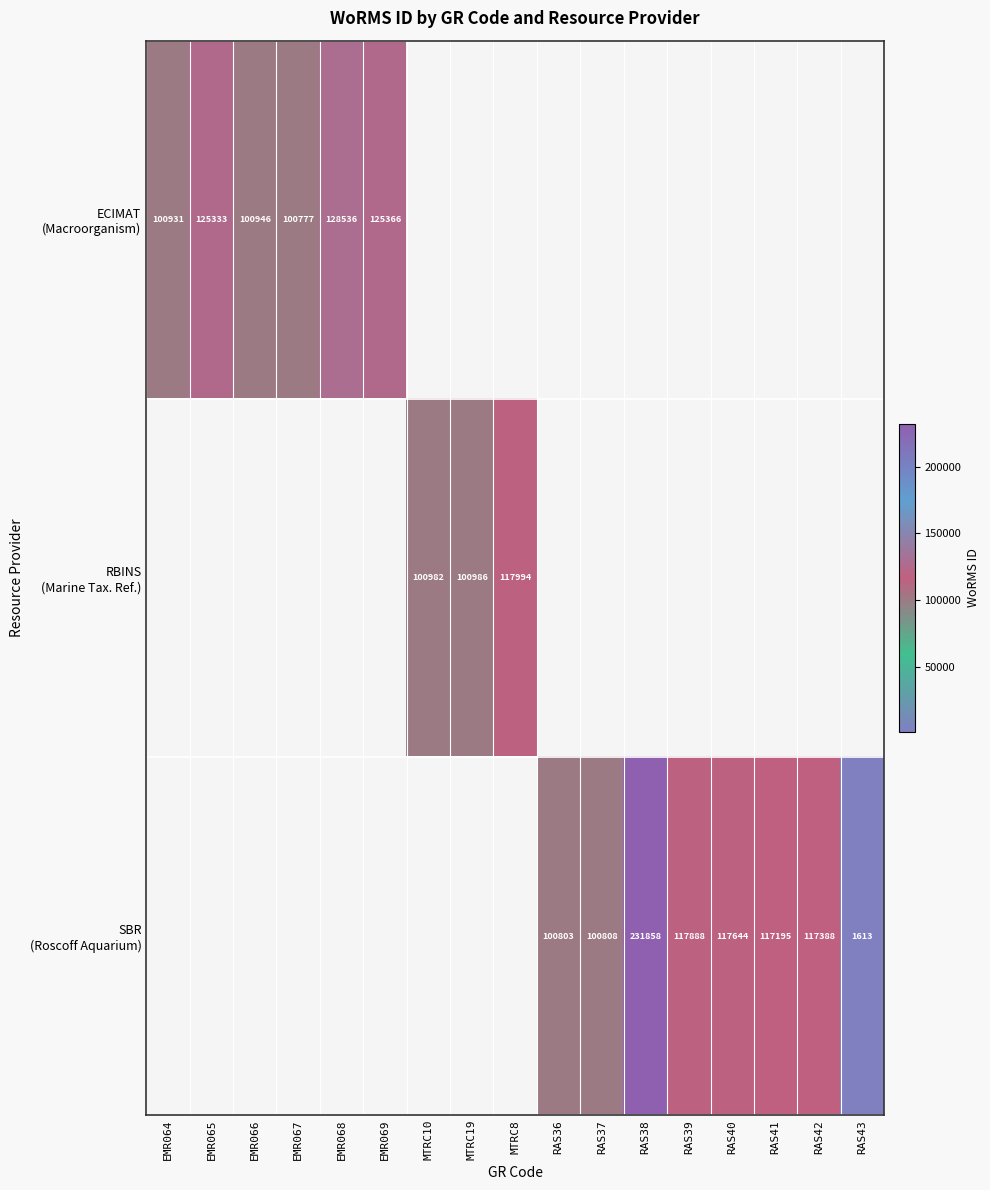

How many categories are shown in the chart?

17